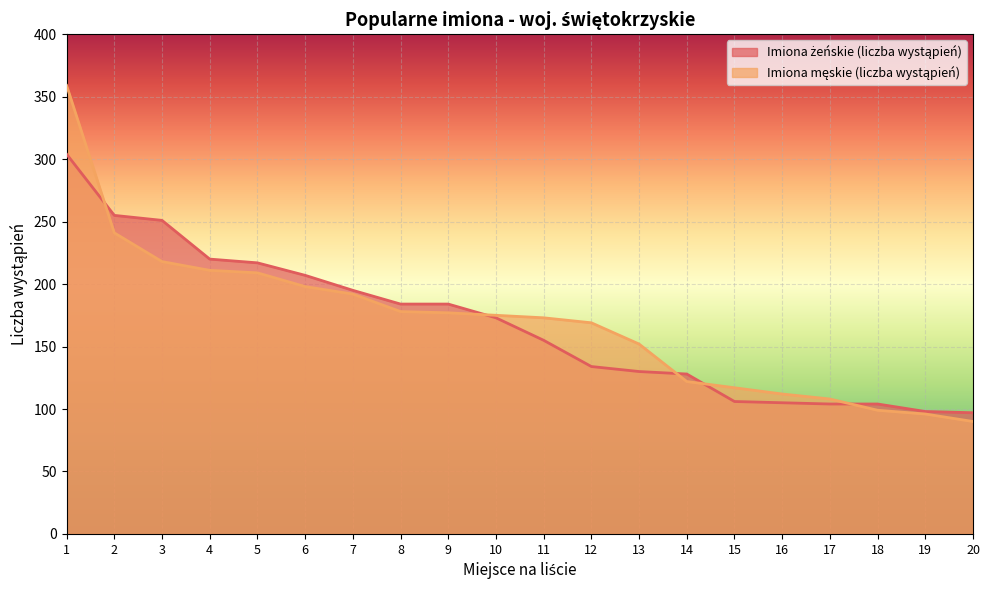

What is the total value across all series at 17?

212